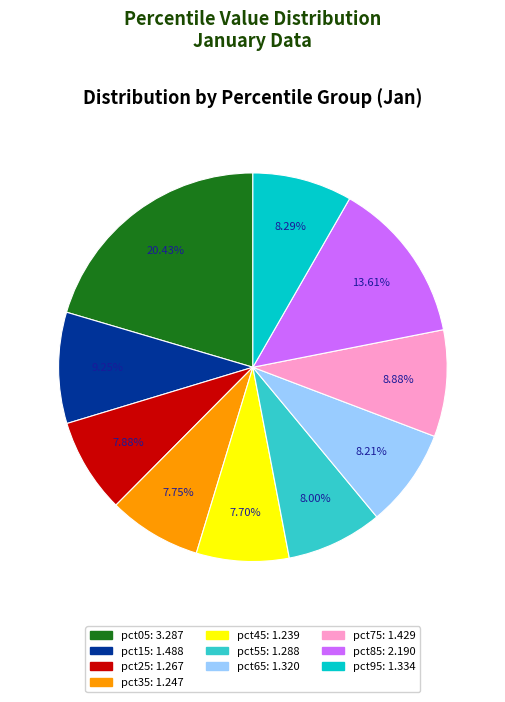

True or false: pct65 accounts for 2% of the total.

False